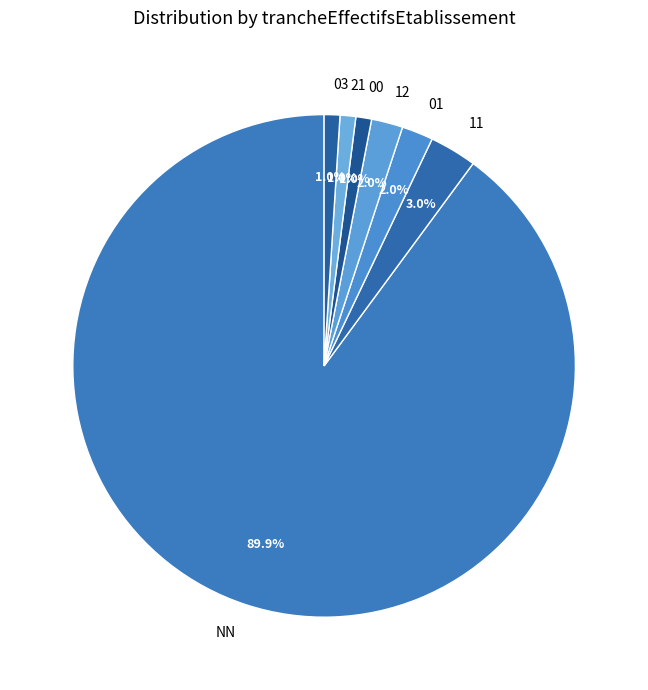

True or false: 03 accounts for 1% of the total.

True